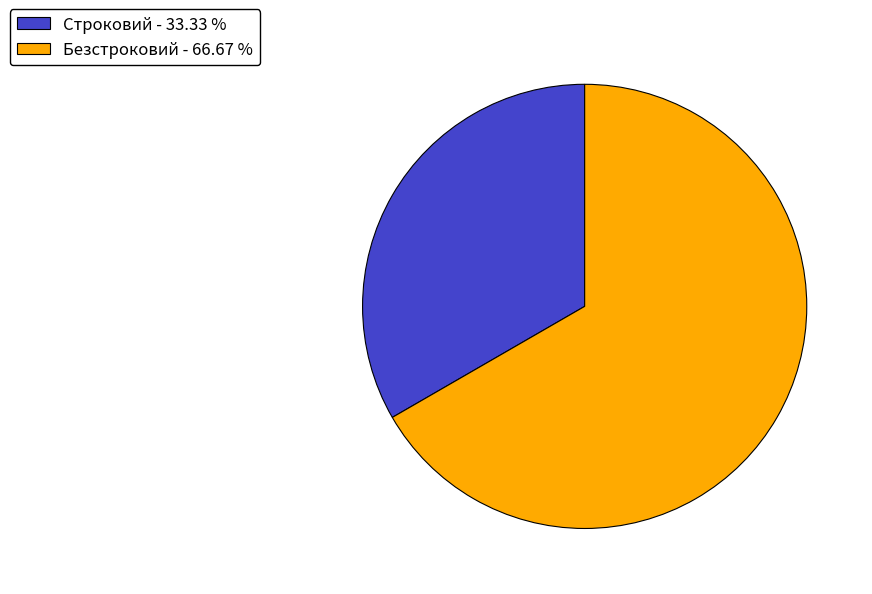

Does Строковий account for over 50% of the chart?

No